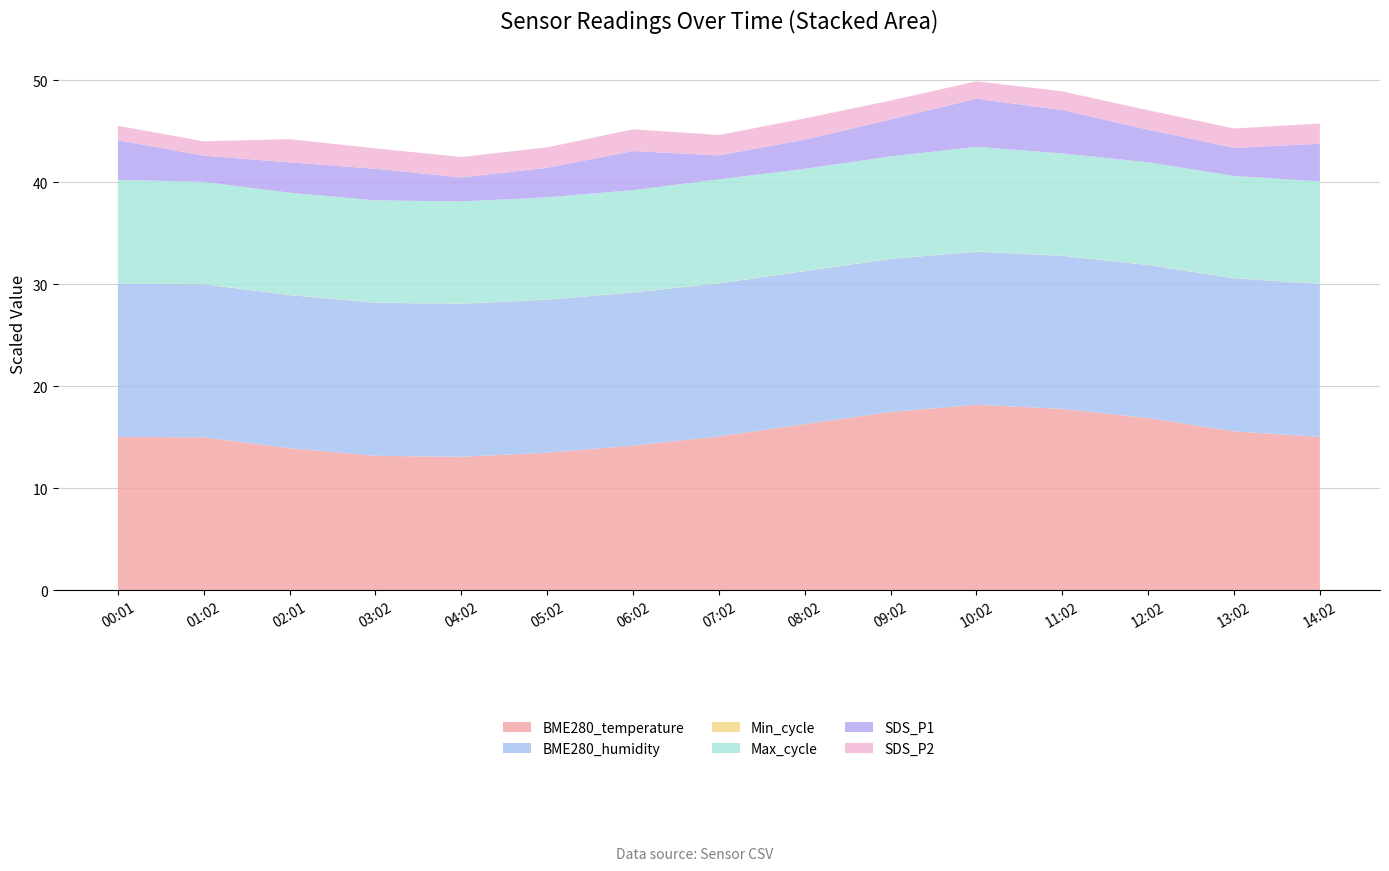

What is the maximum value for BME280_temperature?

18.2